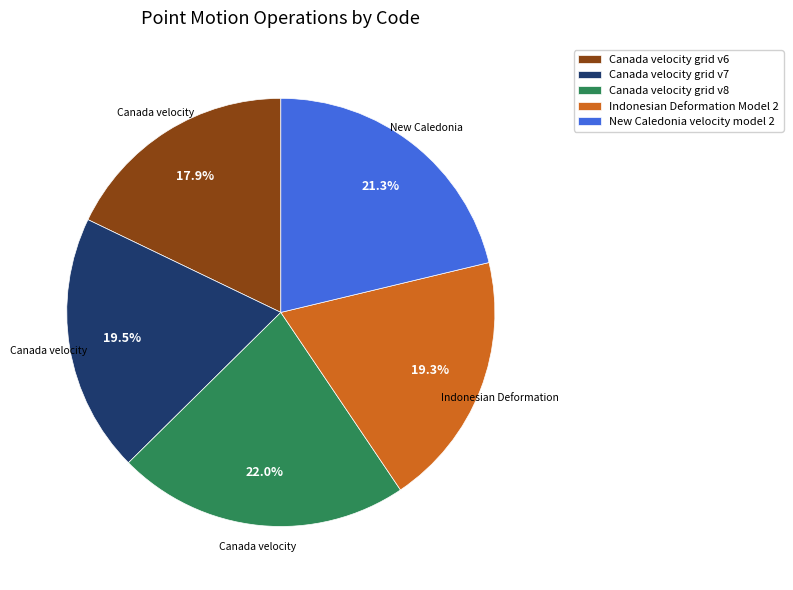

True or false: Canada velocity grid v7 accounts for 7% of the total.

False